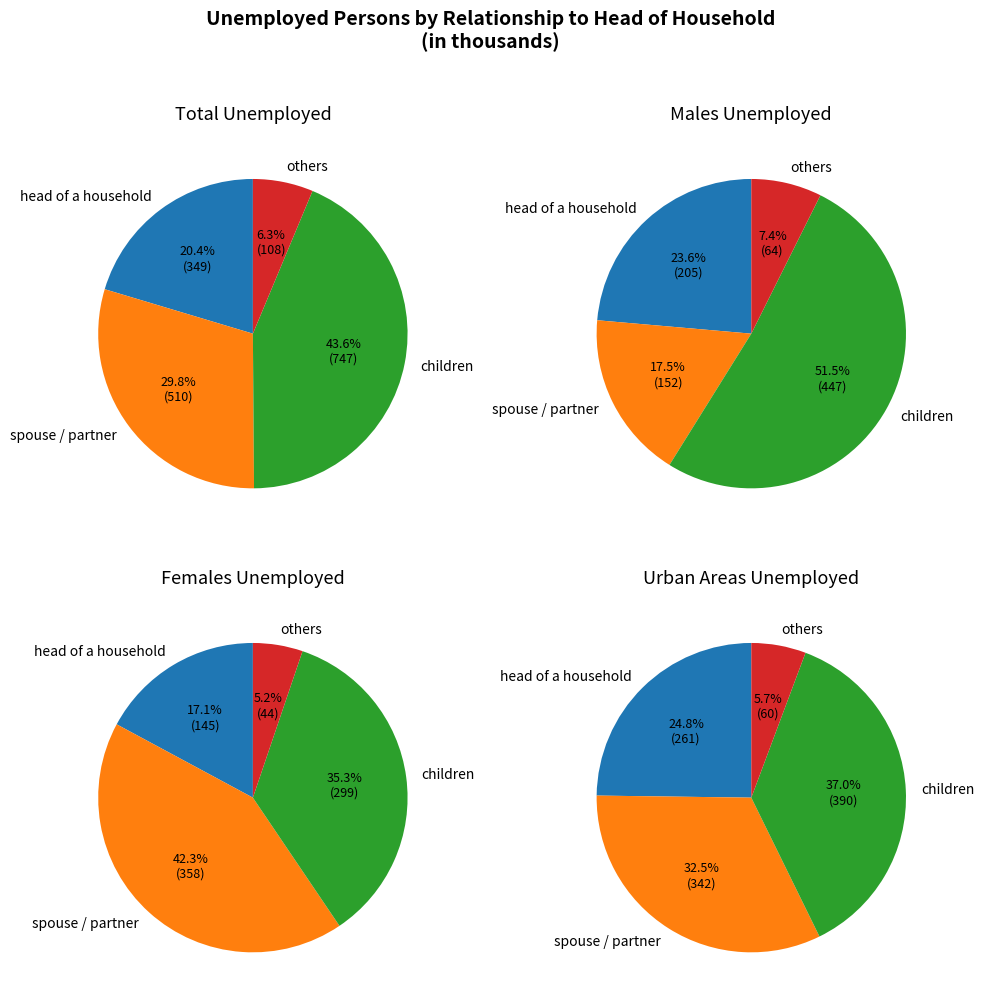

What percentage do head of a household and others household members together represent?

26.7%